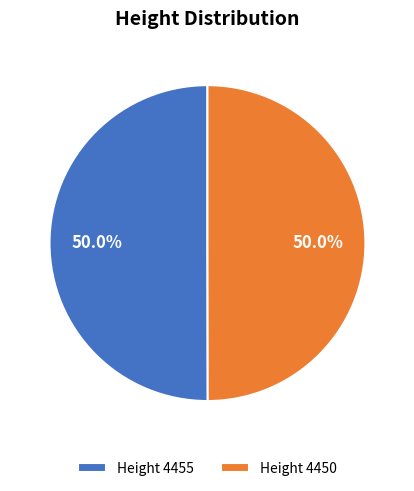

Is the sum of Height 4450 and Height 4455 greater than half?

Yes